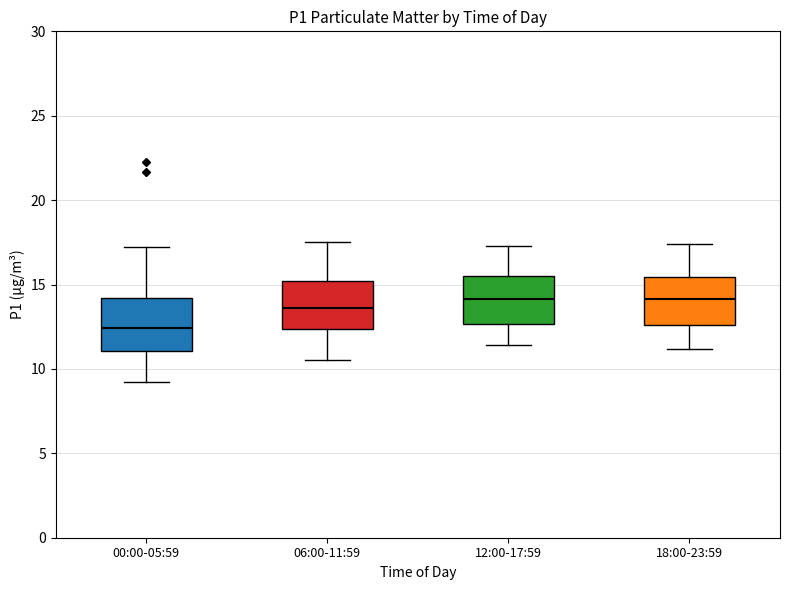

Reading left to right, read every box against the y-axis: the position of its median line, the range the box covers, and the ends of its whiskers. The values are not printed on the chart, so give them approximately, as read against the axis.

00:00-05:59: median 12.5, box 11.0 to 14.0, whiskers 9.0 to 17.0
06:00-11:59: median 13.5, box 12.5 to 15.0, whiskers 10.5 to 17.5
12:00-17:59: median 14.0, box 12.5 to 15.5, whiskers 11.5 to 17.5
18:00-23:59: median 14.0, box 12.5 to 15.5, whiskers 11.0 to 17.5